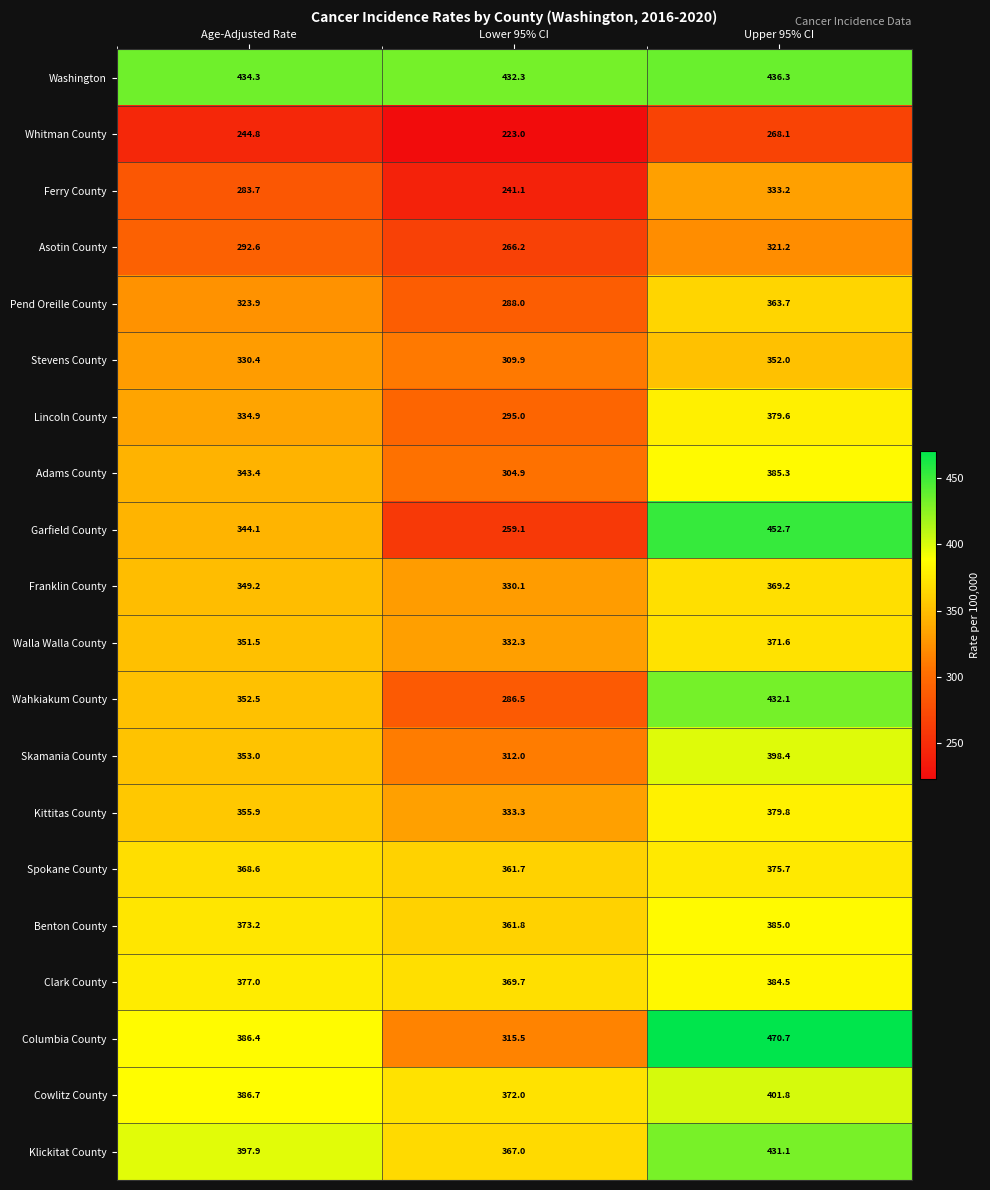

The Kittitas County series shows 333.3 at Lower 95% CI. True or false?

True